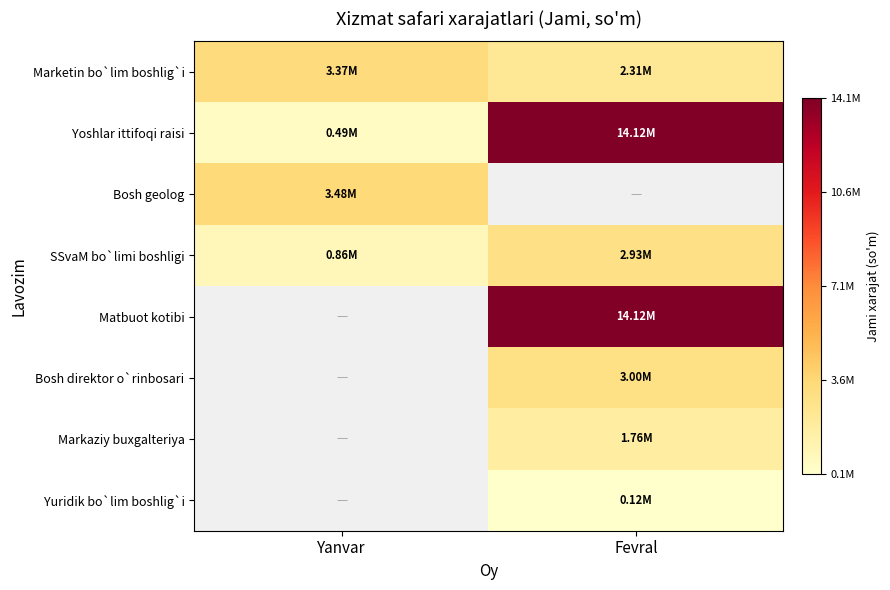

Between Yanvar and Fevral, which series saw the biggest shift?

Yoshlar ittifoqi raisi